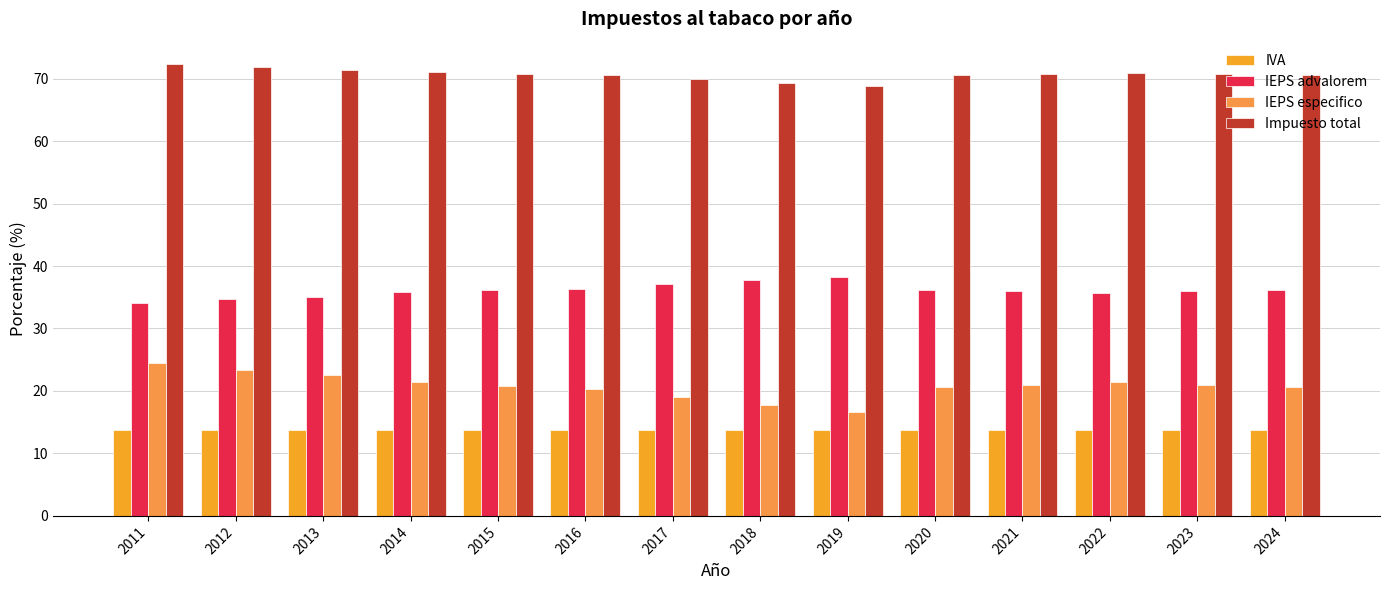

How many groups of bars are there?

14